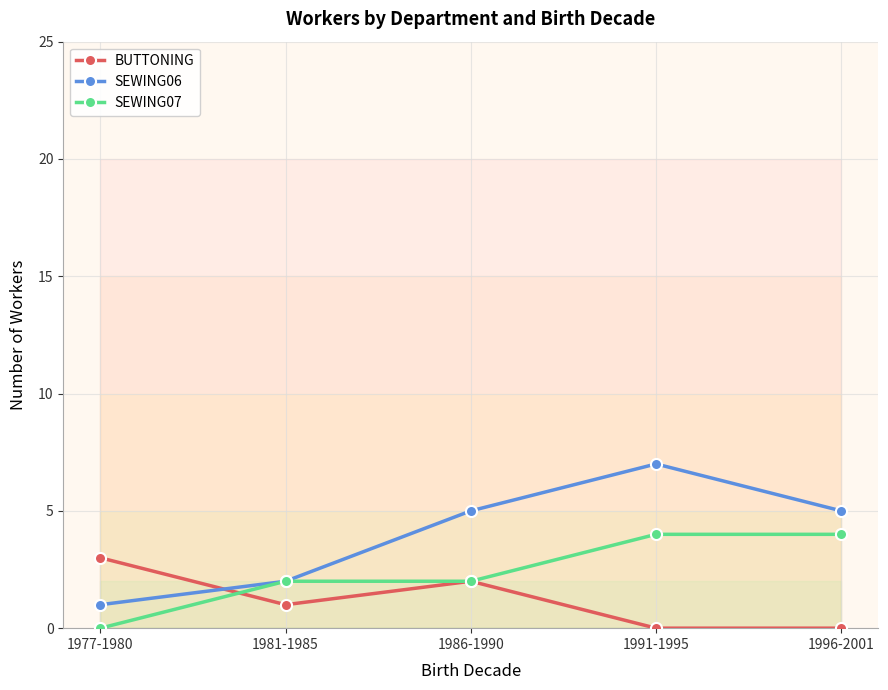

Which series ends up on top after the final intersection of BUTTONING and SEWING07?

SEWING07